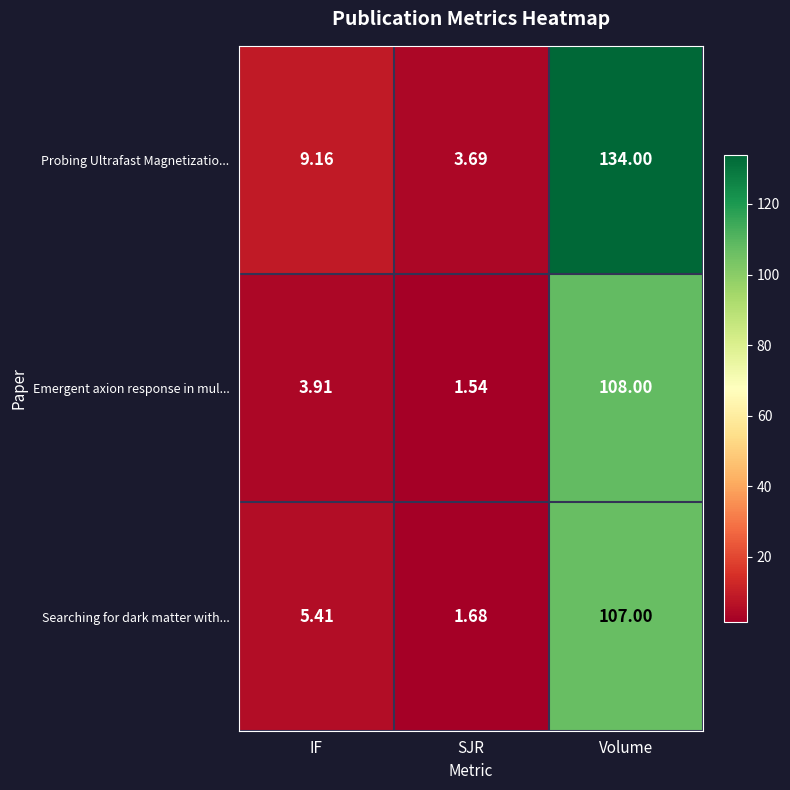

Rank the series by their maximum value, from highest to lowest.

Probing Ultrafast Magnetizatio..., Emergent axion response in mul..., Searching for dark matter with...